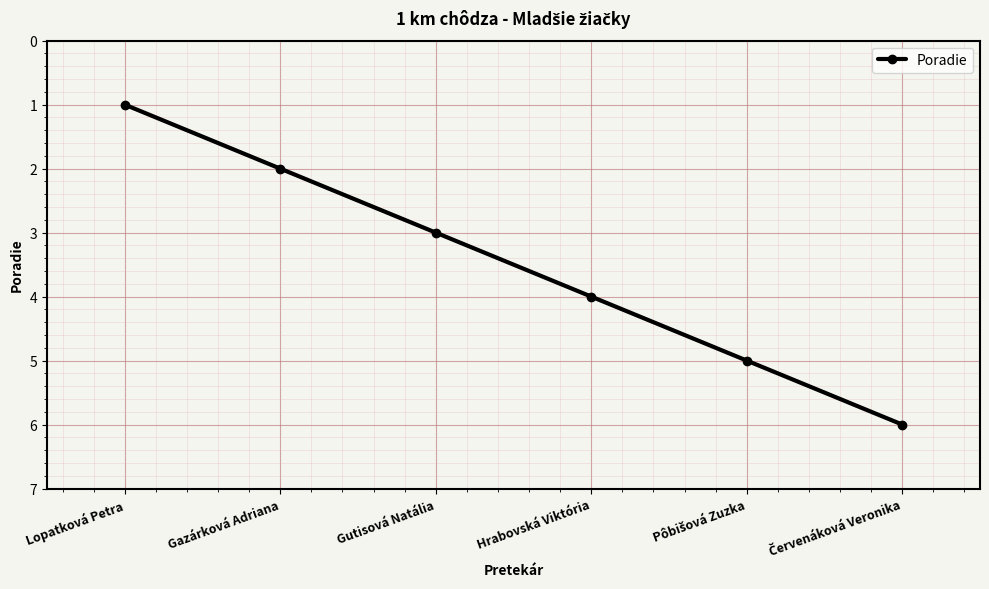

What is the label of the 3rd point from the right?

Hrabovská Viktória